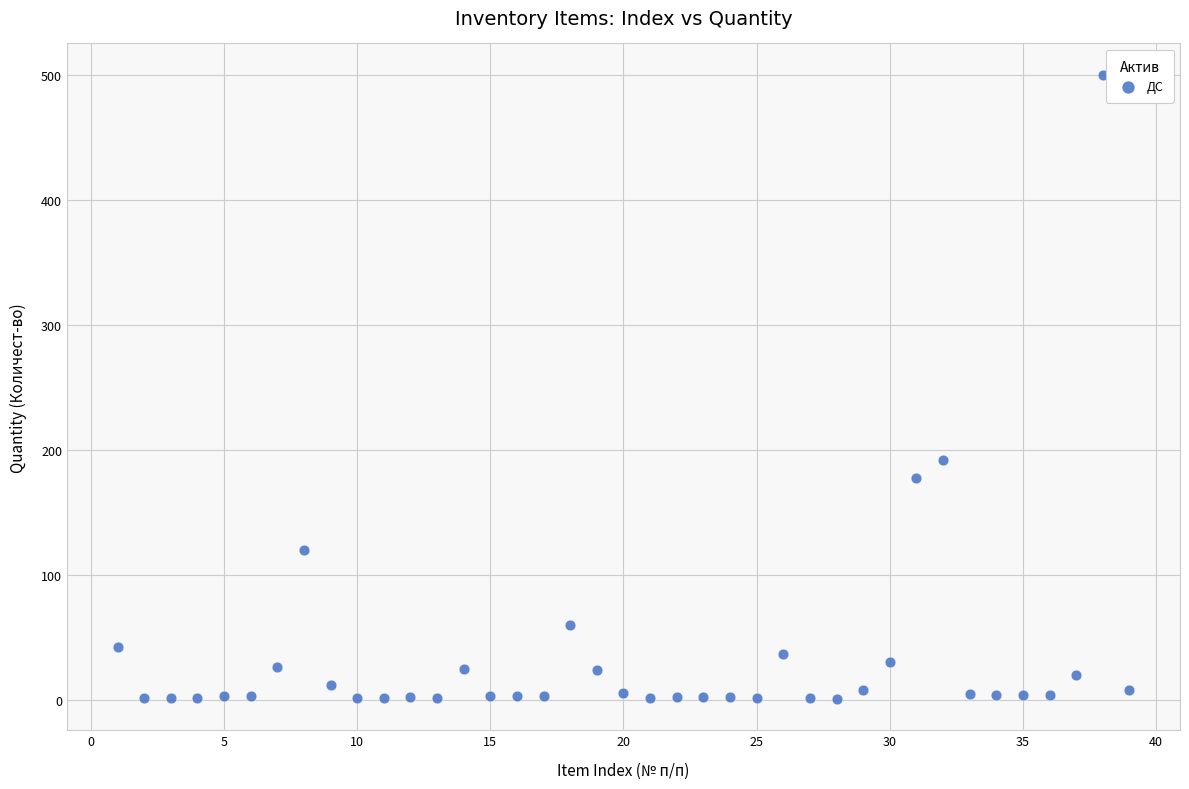

What Y value in the scatter plot is closest to 250?

192.1